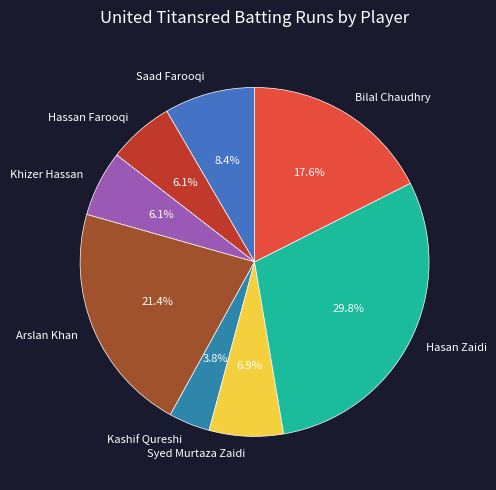

Which category has the biggest portion of the pie?

Hasan Zaidi